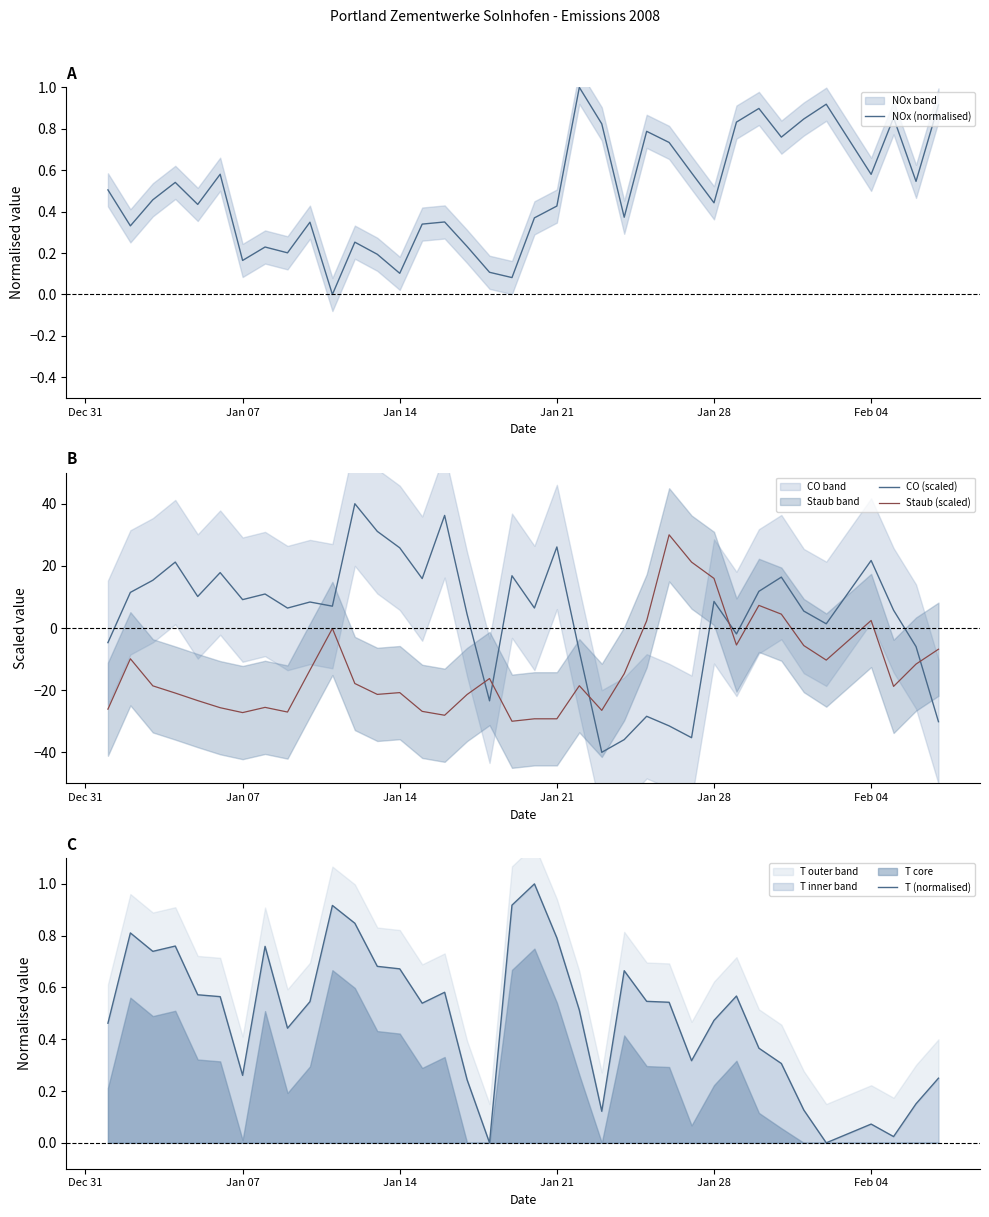

How many categories are shown in the chart?

37